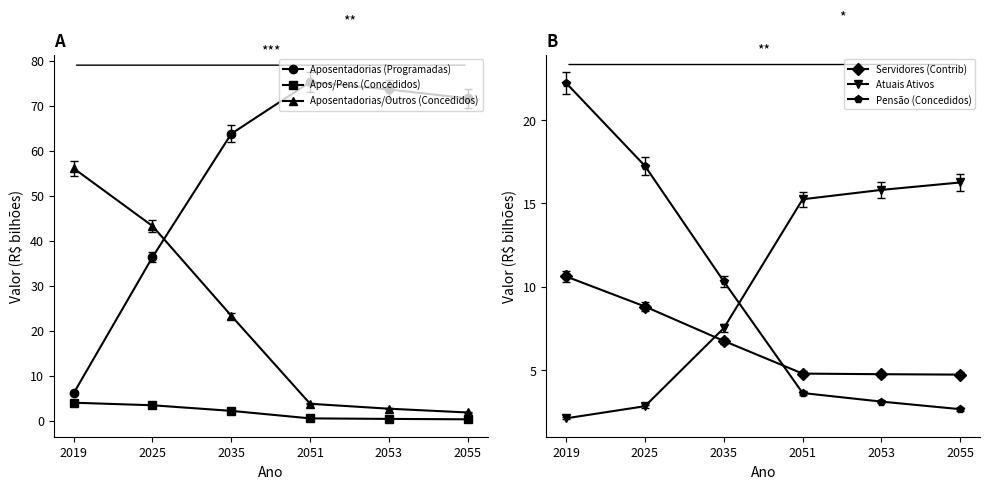

What is the lowest value of the Apos/Pens (Concedidos) series?

0.3